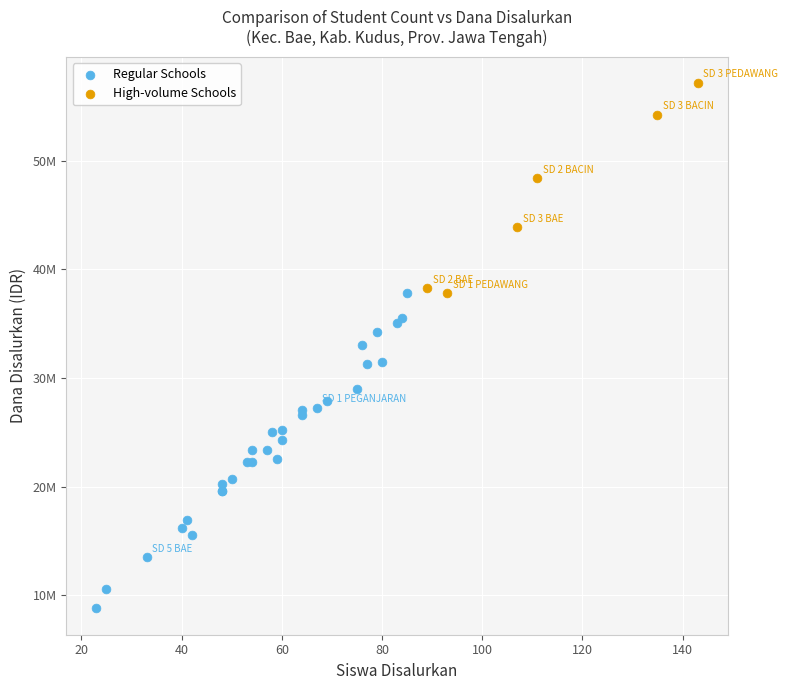

What are all the series names shown in the legend?

Regular Schools, High-volume Schools